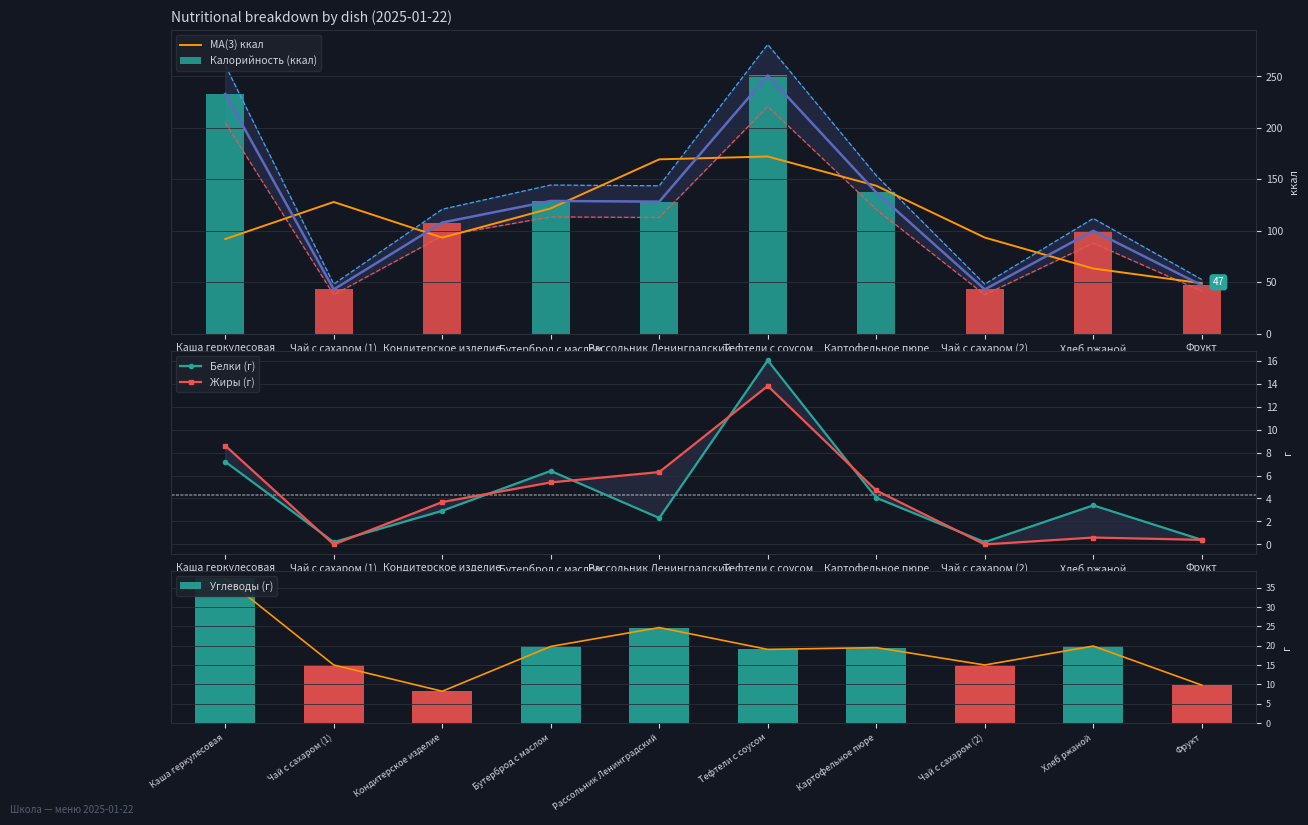

Rank the categories by Калорийность (ккал) value from lowest to highest.

Чай с сахаром (1), Чай с сахаром (2), Фрукт, Хлеб ржаной, Кондитерское изделие, Рассольник Ленинградский, Бутерброд с маслом, Картофельное пюре, Каша геркулесовая, Тефтели с соусом